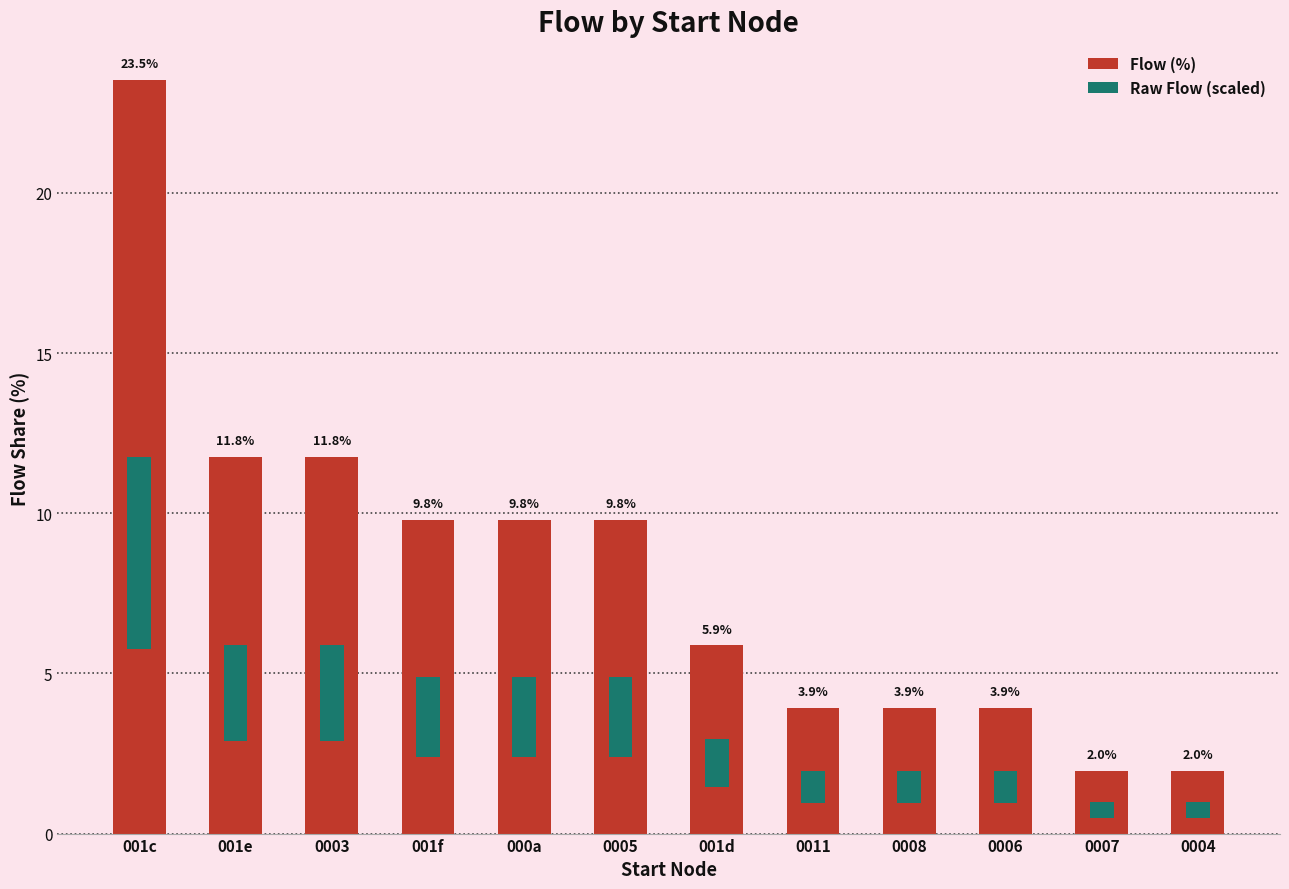

Does the chart contain stacked bars?

No